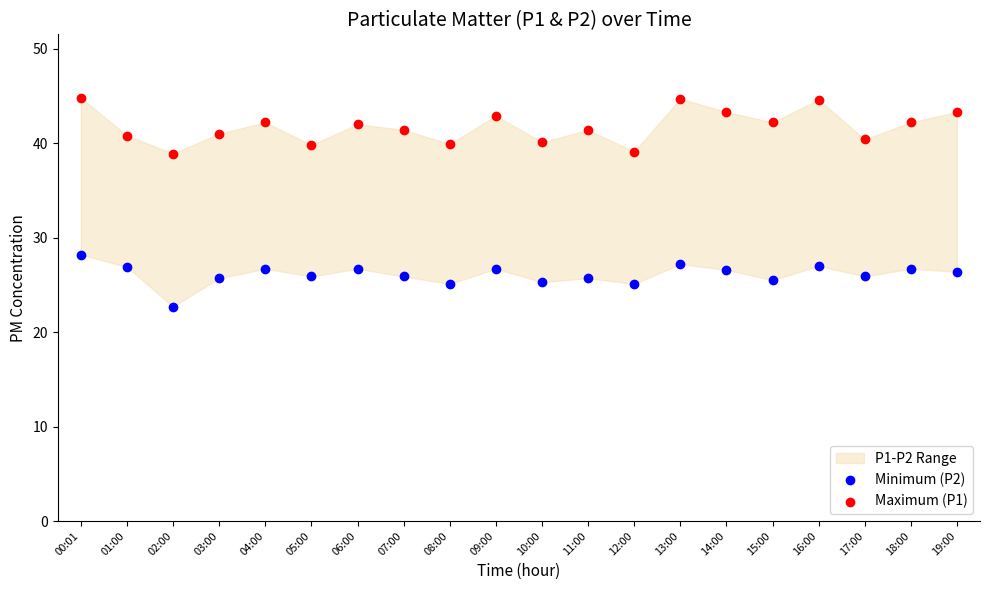

Across all data points, what is the range of Y values (max minus min)?

22.1